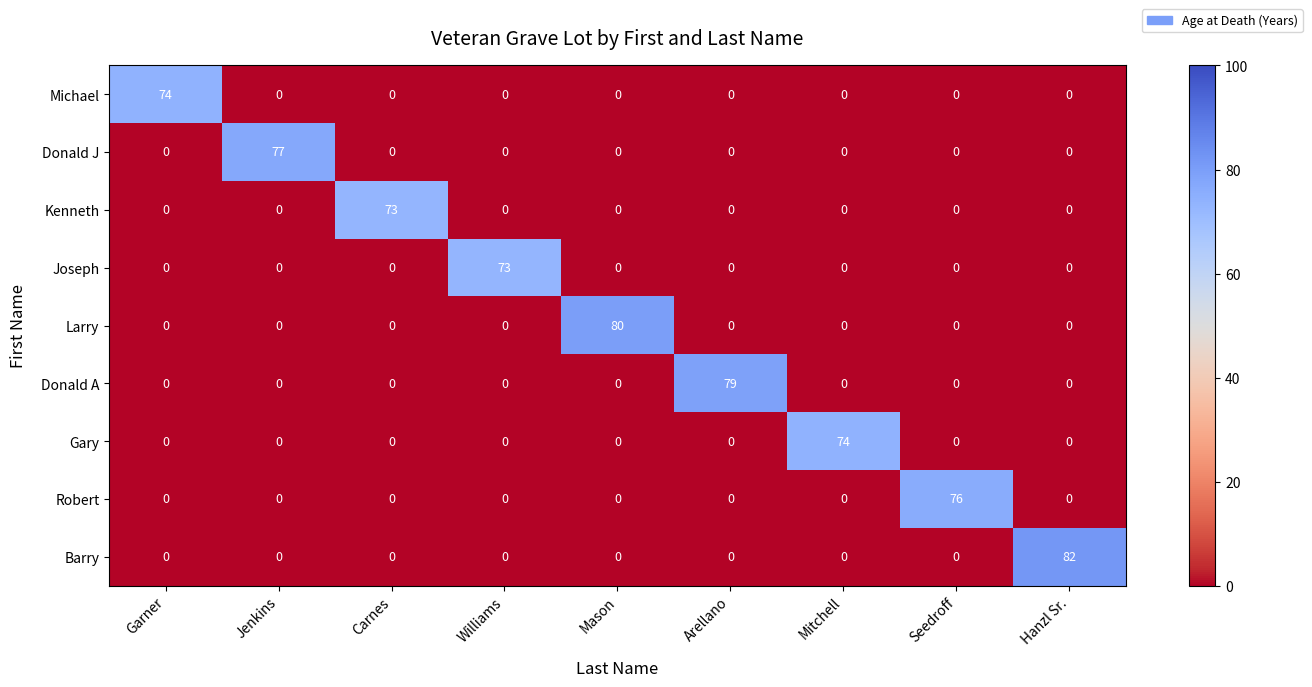

What is the maximum value shown in the chart?

82